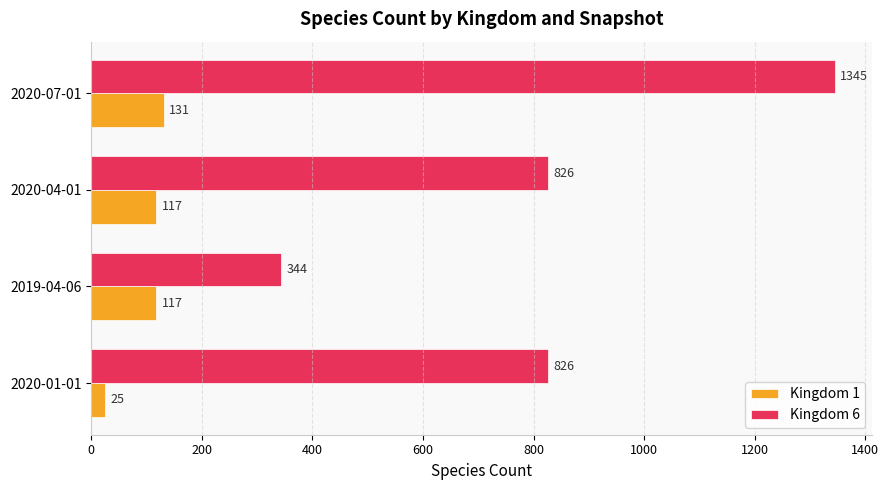

How many data points does each series have?

4